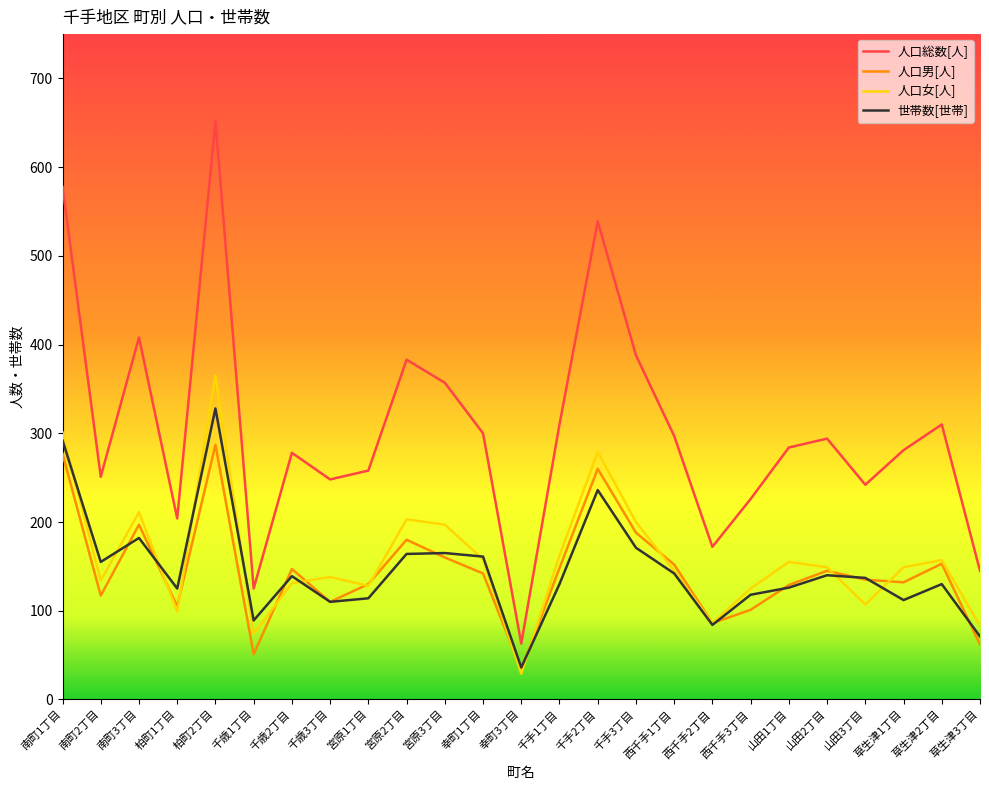

True or false: 人口男[人] has more than 1 interior local peaks.

True